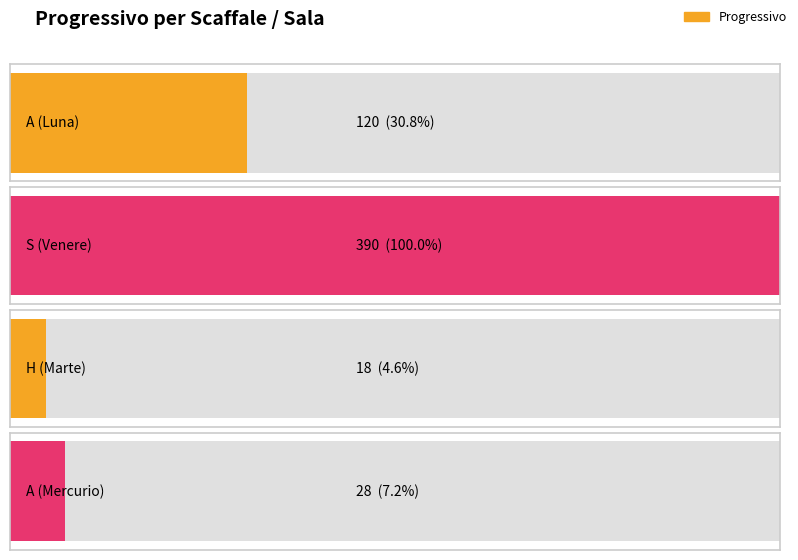

What is the sum of all values?

556